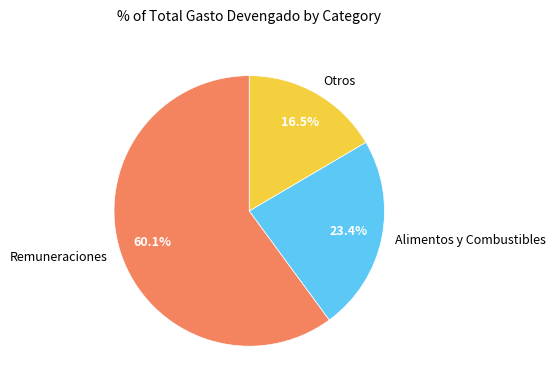

Is there a majority slice in this chart?

Yes